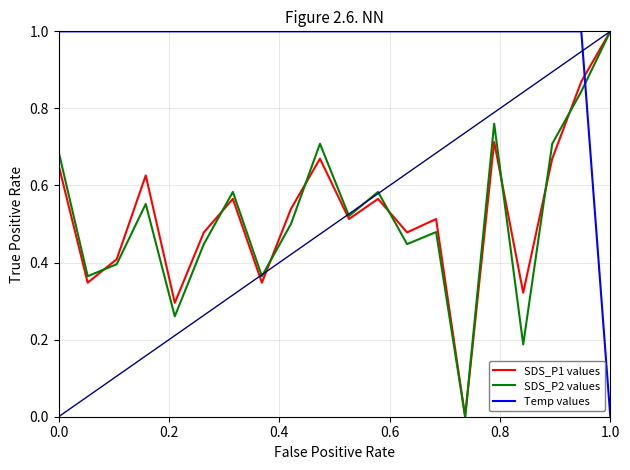

Which series has the largest total across all categories?

Temp values